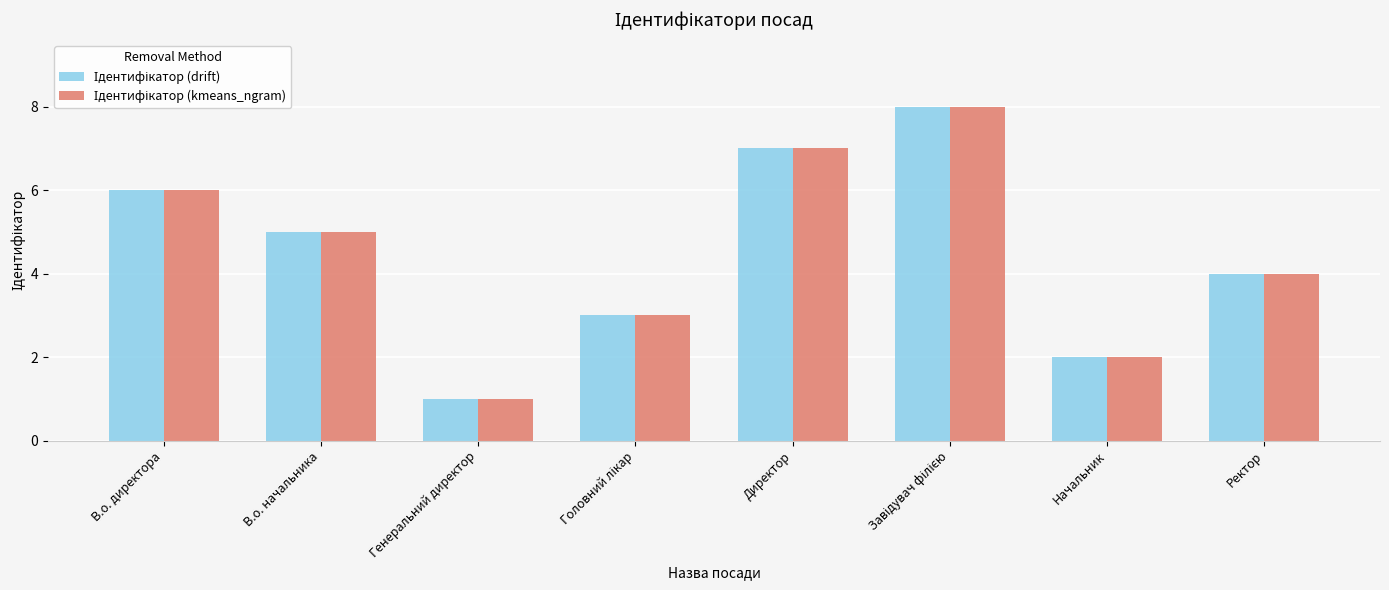

What is the maximum value shown in the chart?

8